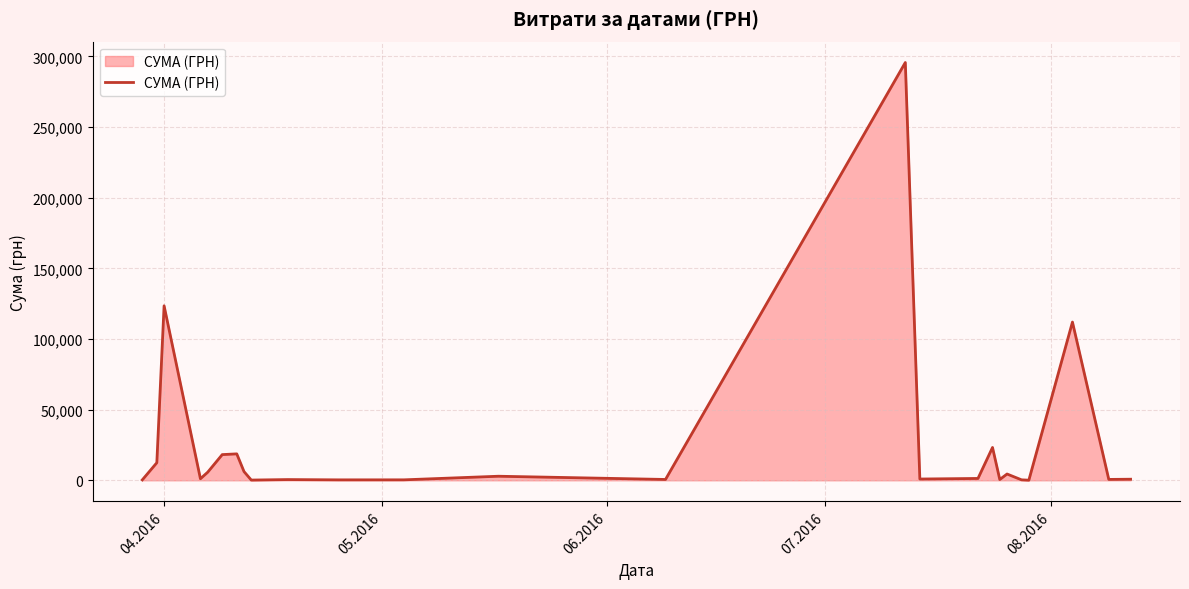

What is the greatest value displayed?

295638.6